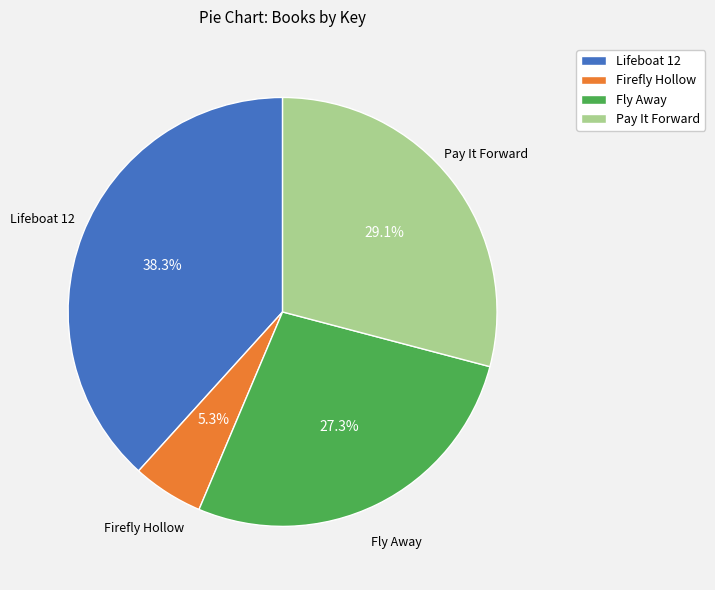

What is the smallest slice in the pie chart?

Firefly Hollow